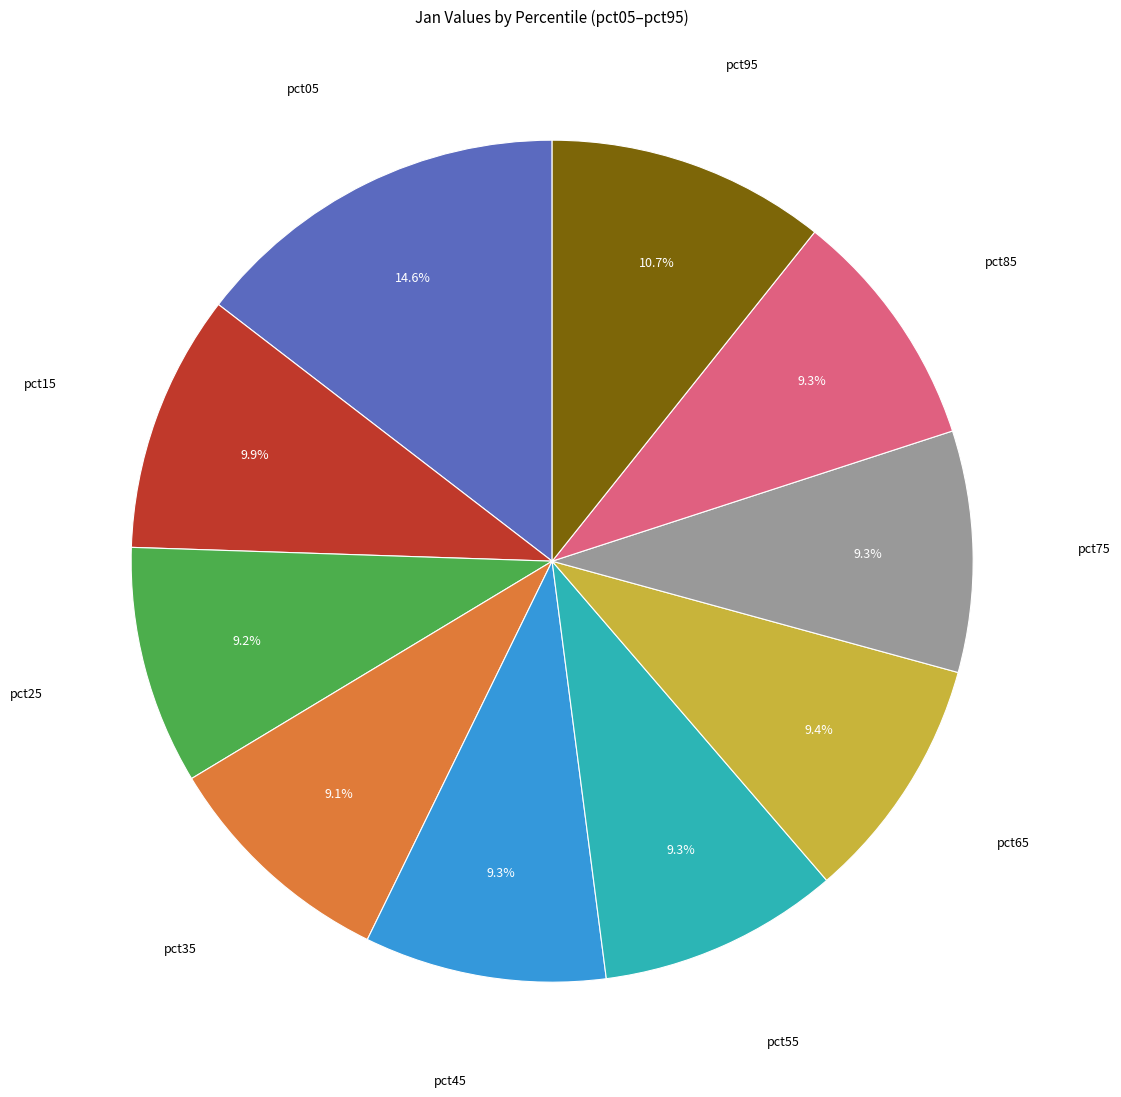

To the nearest percent, what is the difference between the largest and smallest slice percentages?

5%